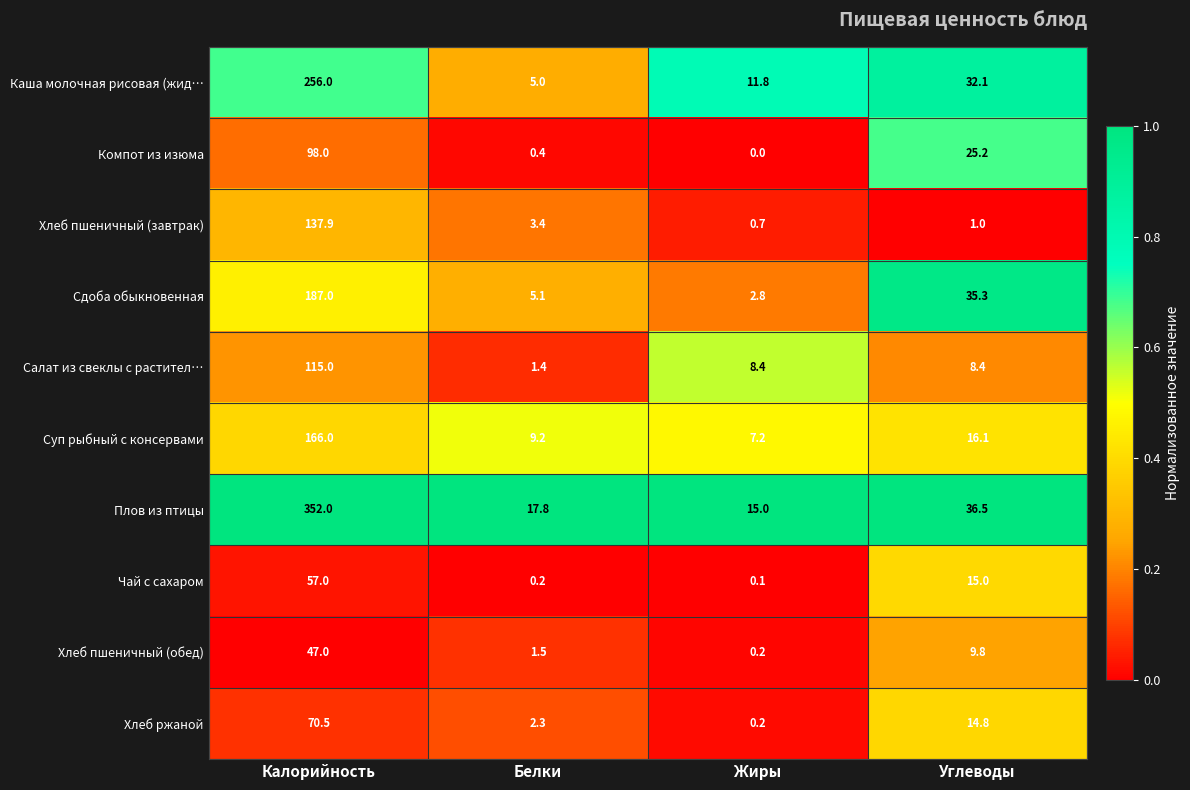

What is the difference between the maximum and minimum values in the Чай с сахаром series?

56.9